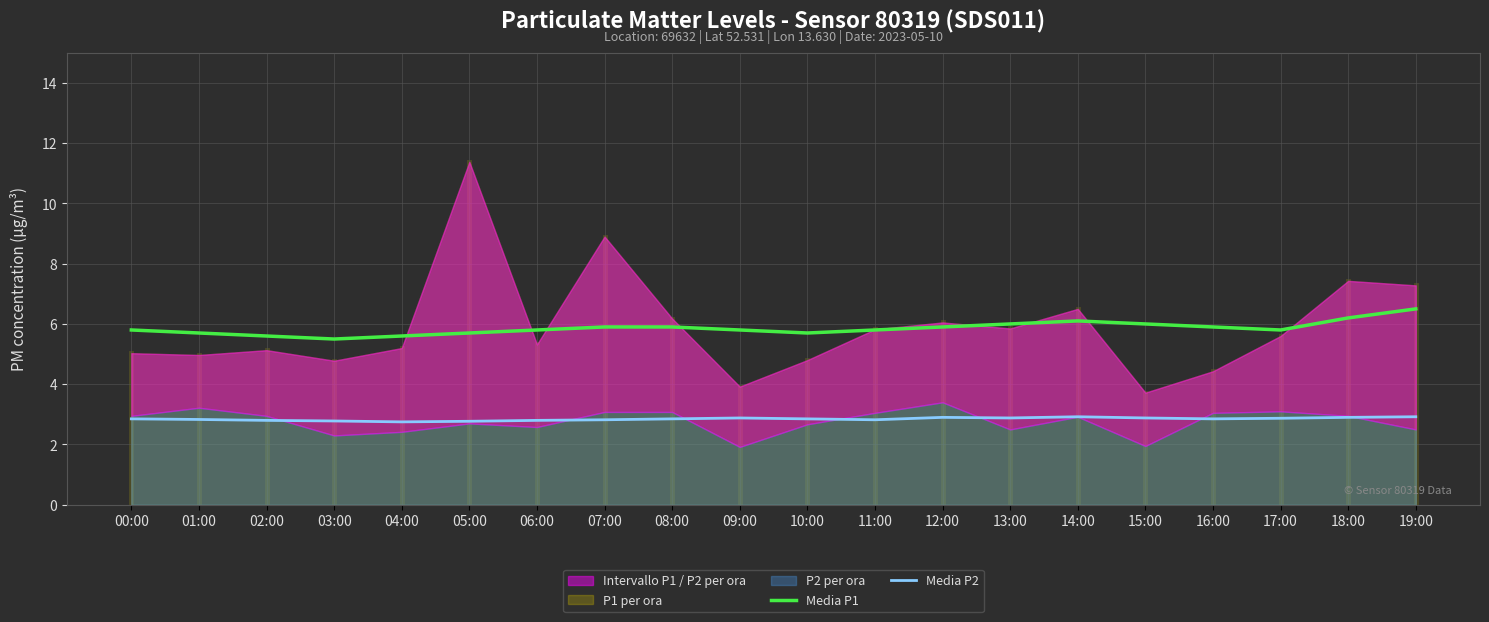

What is the difference between the maximum and second lowest values in the Media P1 series?

0.9